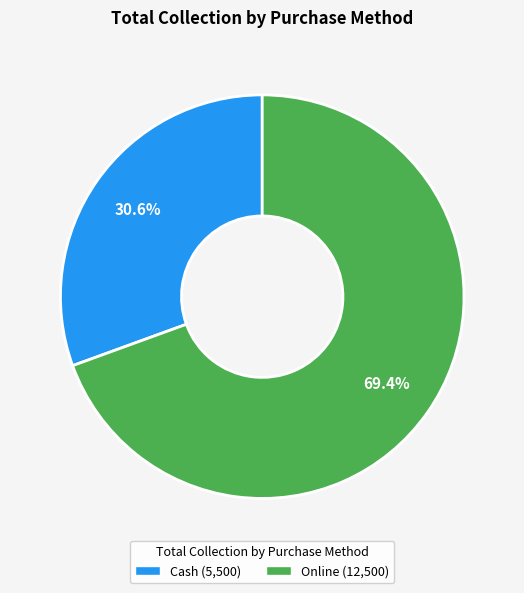

What is the majority slice?

Online